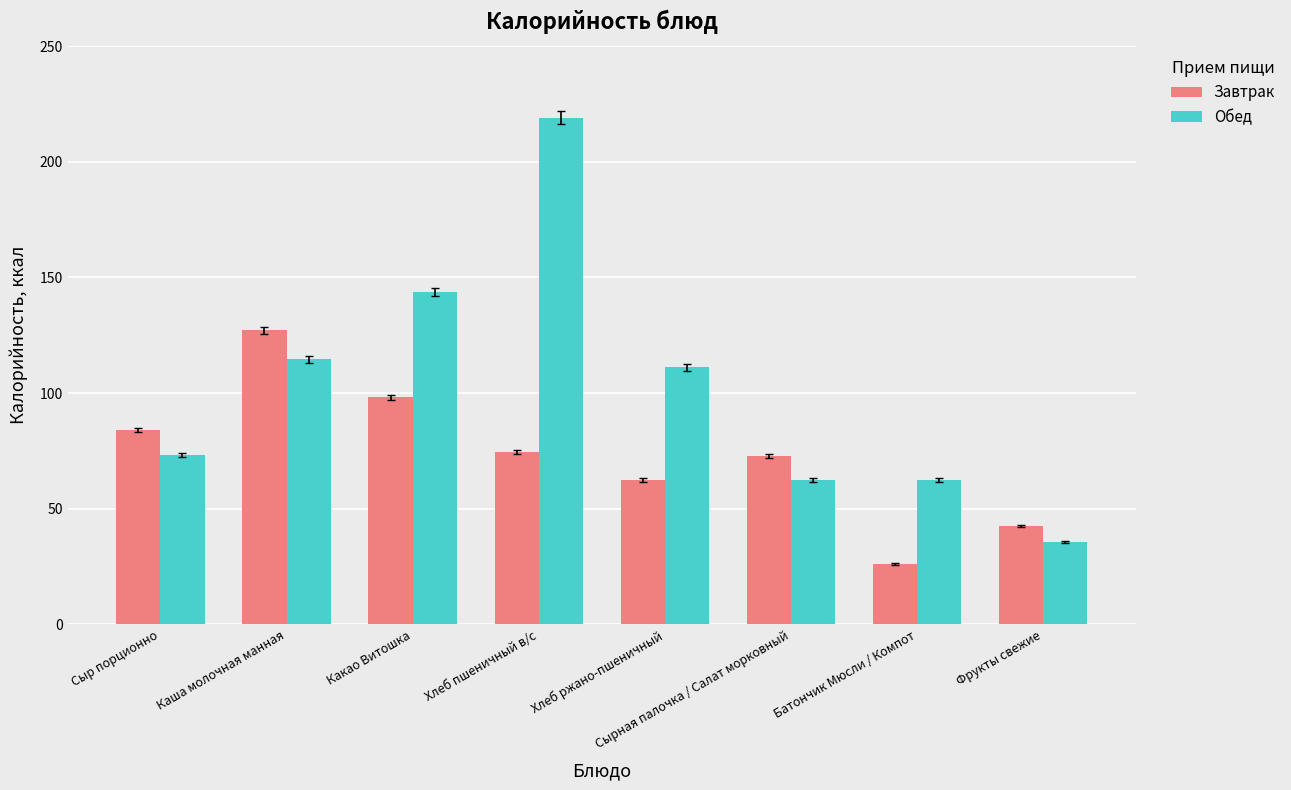

Where does the Обед series first go above 111?

Каша молочная манная